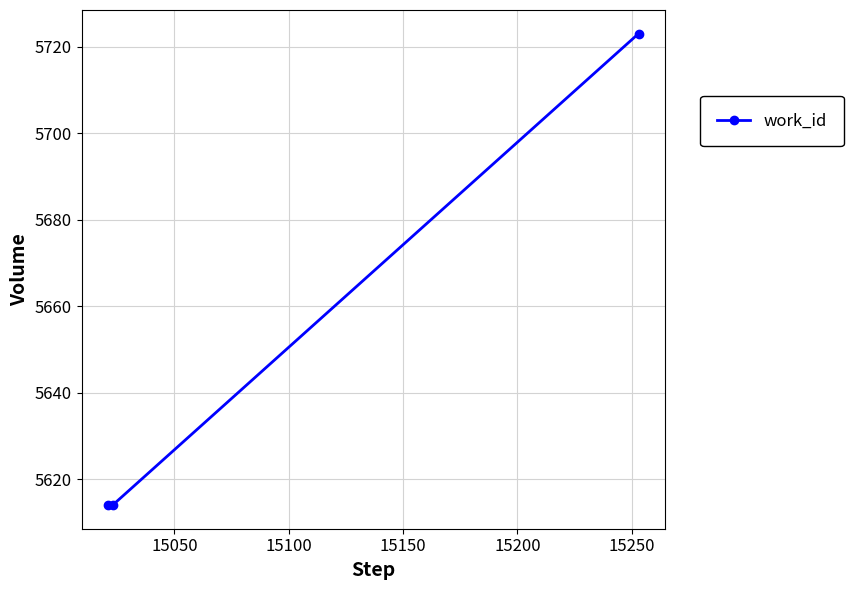

What is the sum of all values?

16951